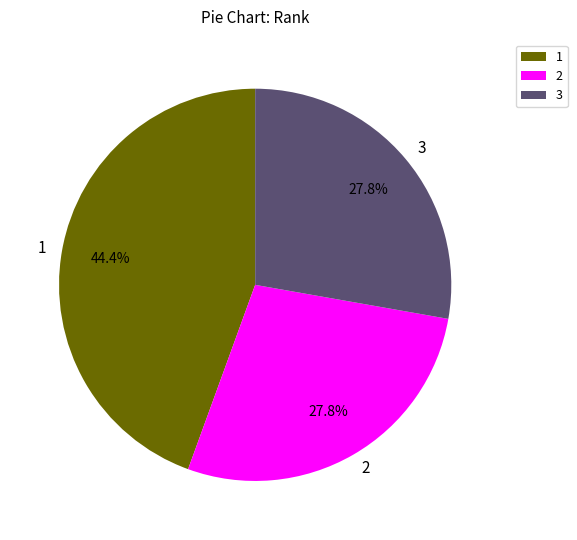

Combined, what portion of the pie is 3 and 2?

55.6%